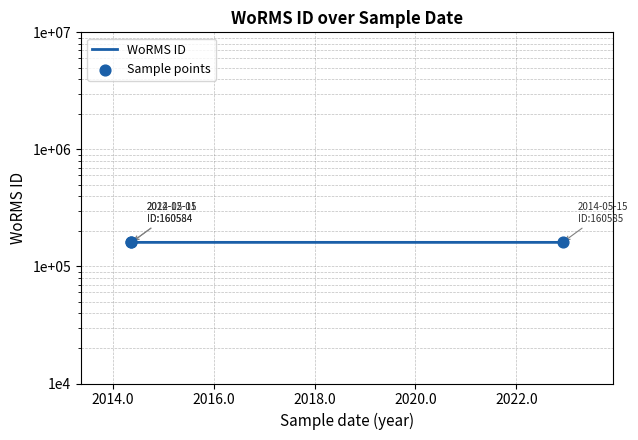

What are all the series names shown in the legend?

WoRMS ID, Sample points